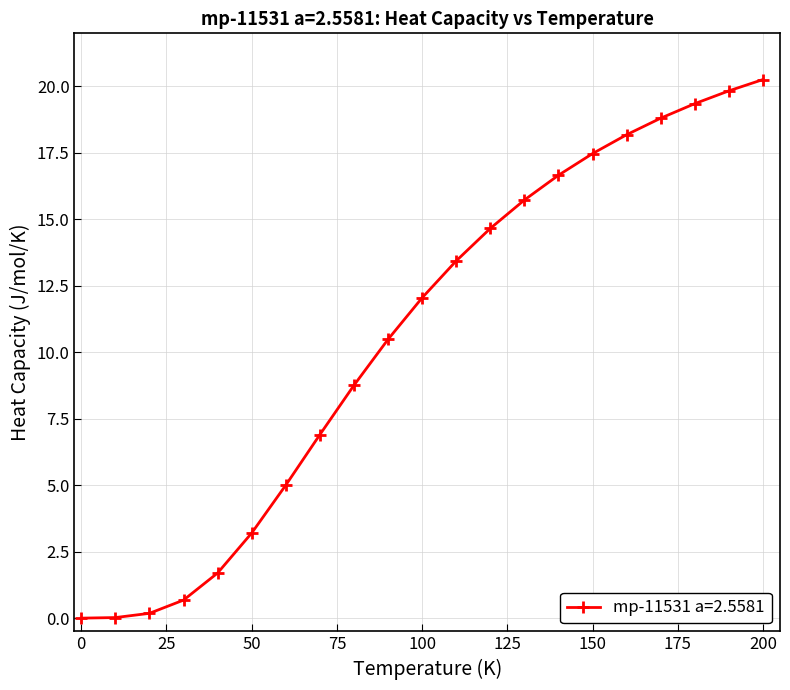

What is the greatest value displayed?

20.3